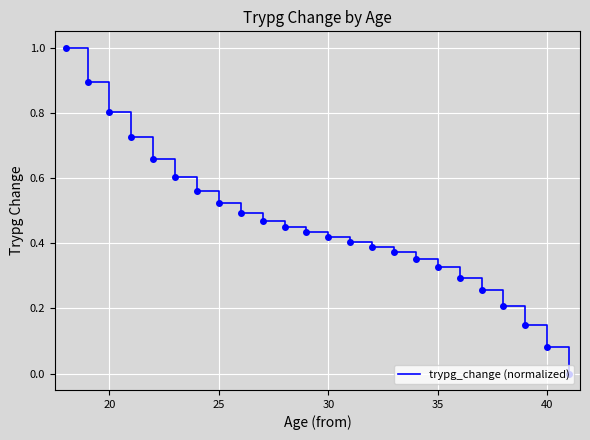

What is the maximum value shown in the chart?

1.0